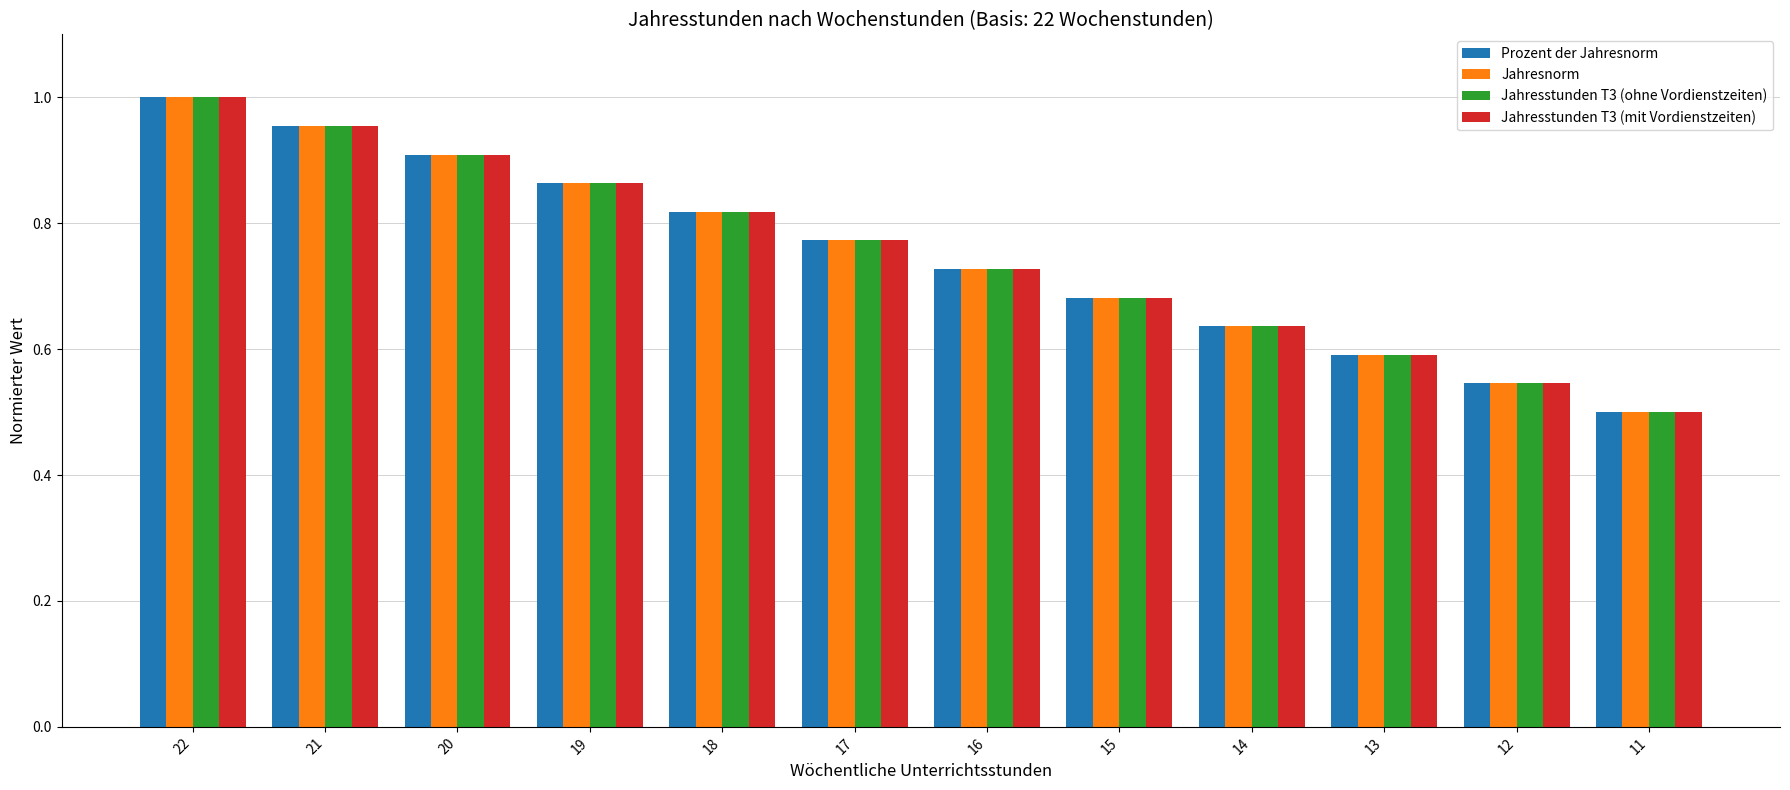

List the labels in order of Jahresstunden T3 (mit Vordienstzeiten) value, largest first.

22, 21, 20, 19, 18, 17, 16, 15, 14, 13, 12, 11